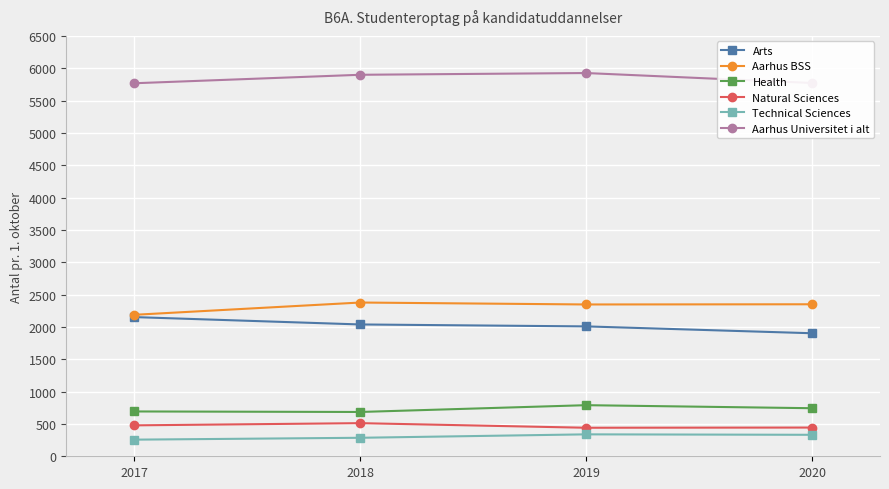

What are all the series names shown in the legend?

Arts, Aarhus BSS, Health, Natural Sciences, Technical Sciences, Aarhus Universitet i alt